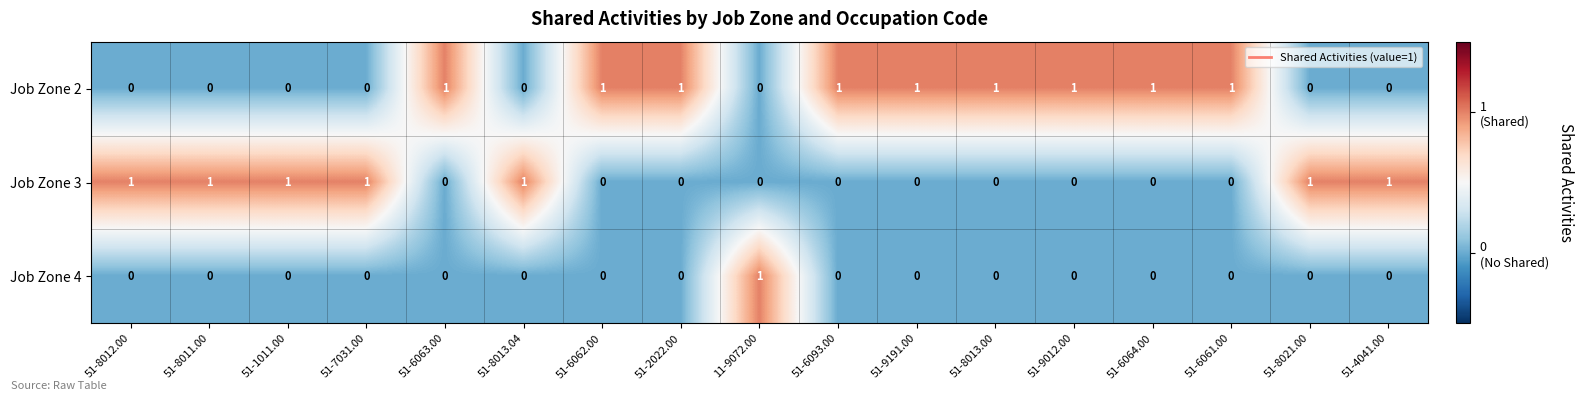

Which series has the largest total across all categories?

Job Zone 2